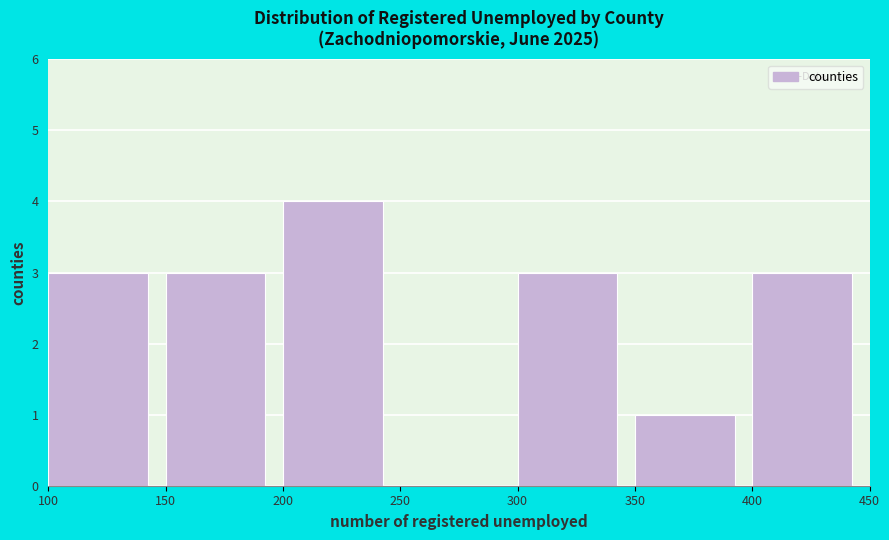

Reading left to right, list every bar in this chart as the range it spans on the x-axis followed by its height. The values are not printed on the chart, so give them approximately, as read against the axis.

100 to 150: 3
150 to 200: 3
200 to 250: 4
250 to 300: 0
300 to 350: 3
350 to 400: 1
400 to 450: 3